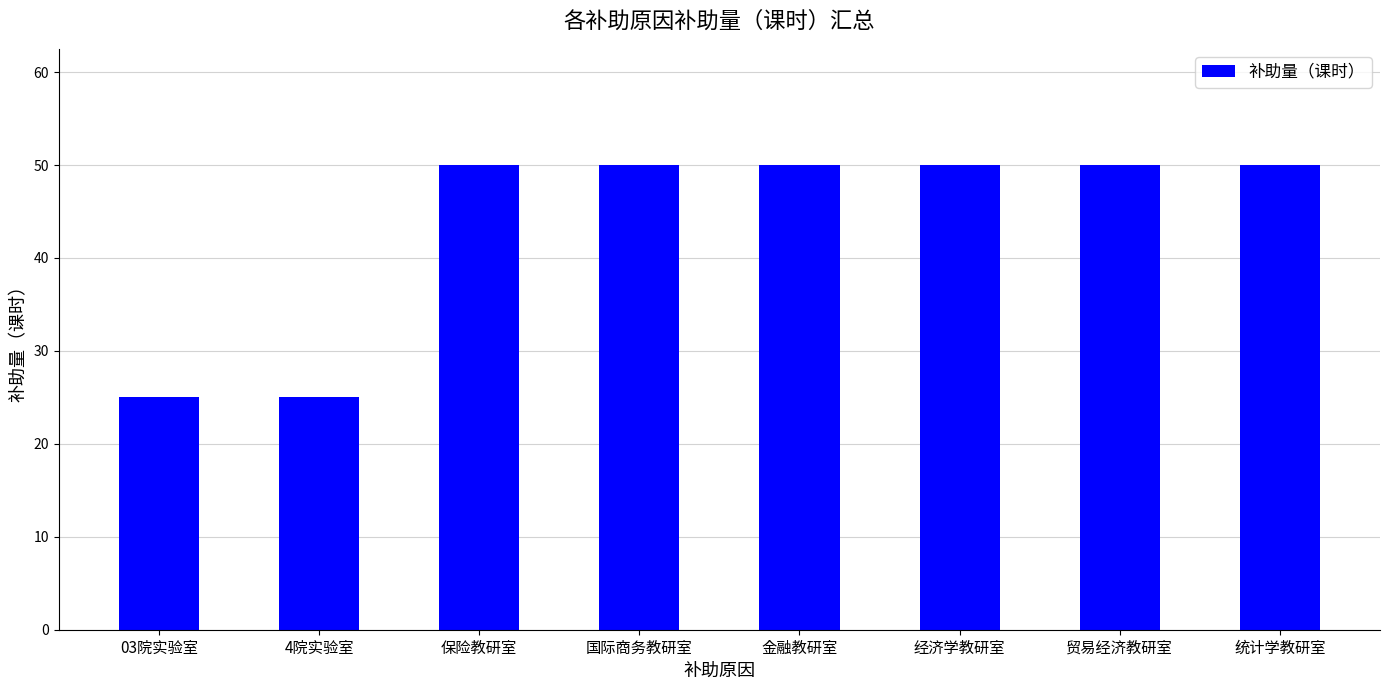

What is the minimum value shown in the chart?

25